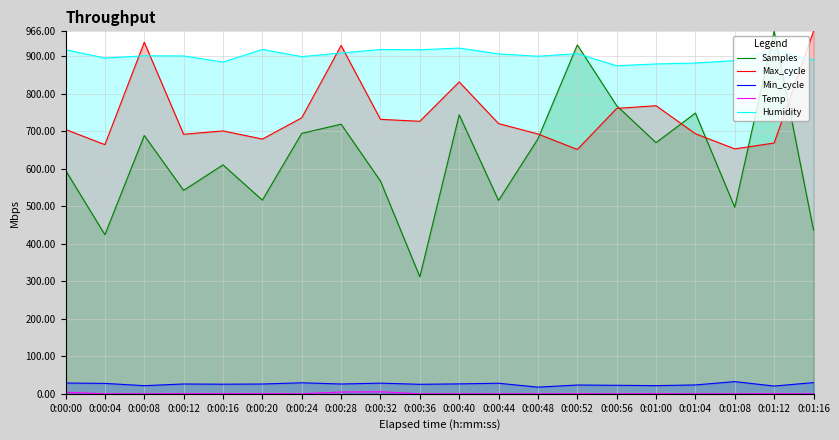

What position from the right is 0:01:08?

3